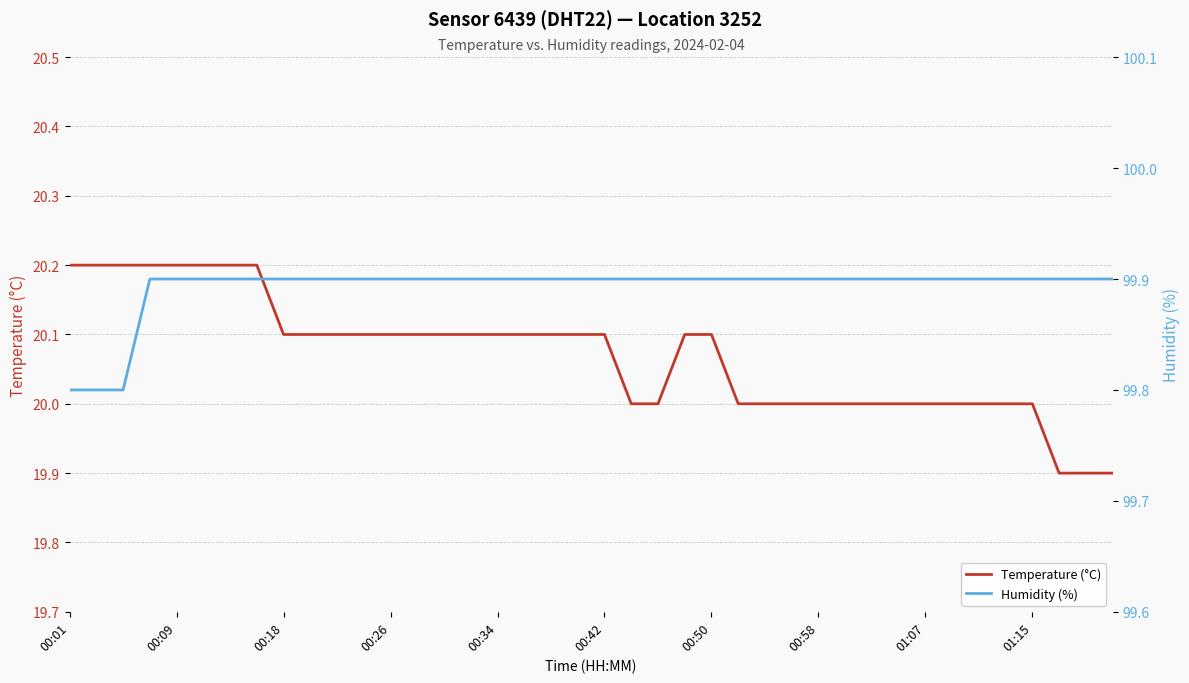

List the series in order of their overall mean, lowest first.

Temperature (°C), Humidity (%)